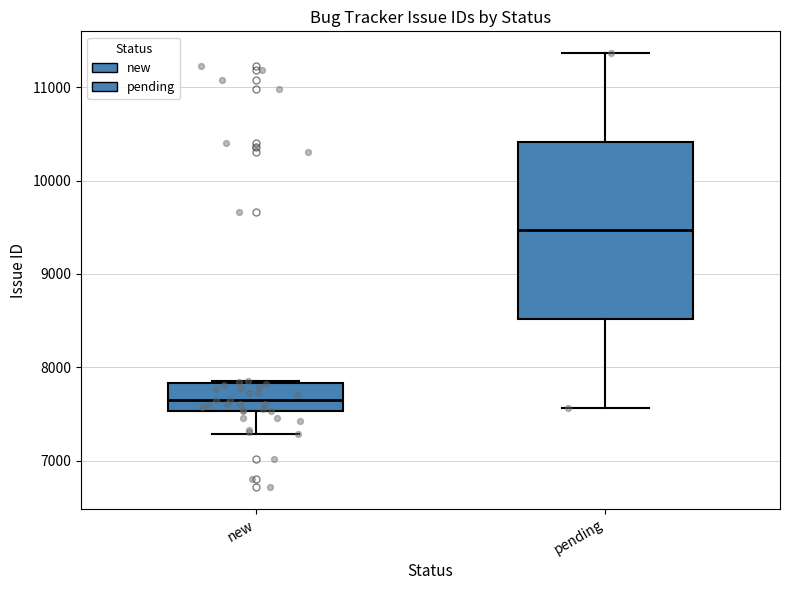

Reading left to right, transcribe this box plot: for each box, give where its median line is, the range the box spans, and where its two whiskers end, as read against the y-axis. The values are not printed on the chart, so give them approximately, as read against the axis.

new: median 7600, box 7500 to 7800, whiskers 7300 to 7900
pending: median 9500, box 8500 to 10400, whiskers 7600 to 11400